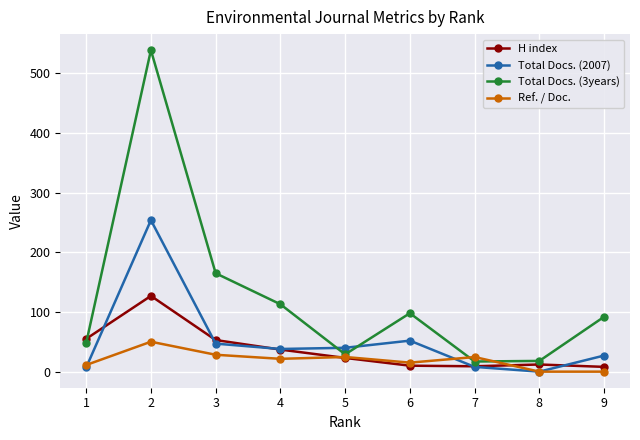

Which series has the largest total across all categories?

Total Docs. (3years)